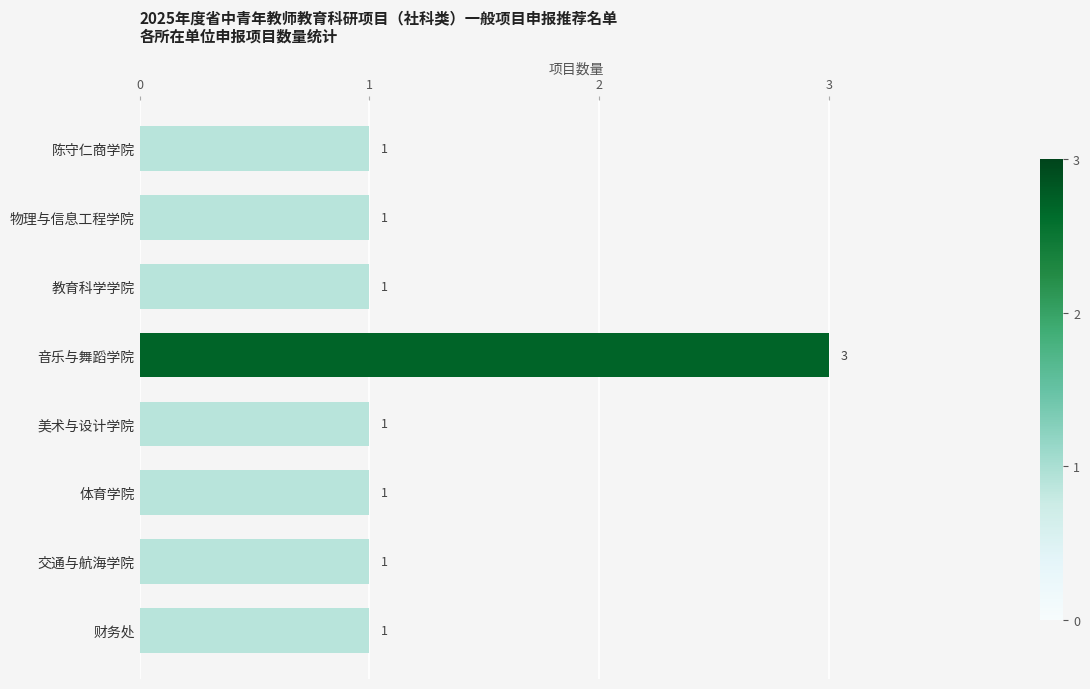

Count the values in the range 1 to 2.

7